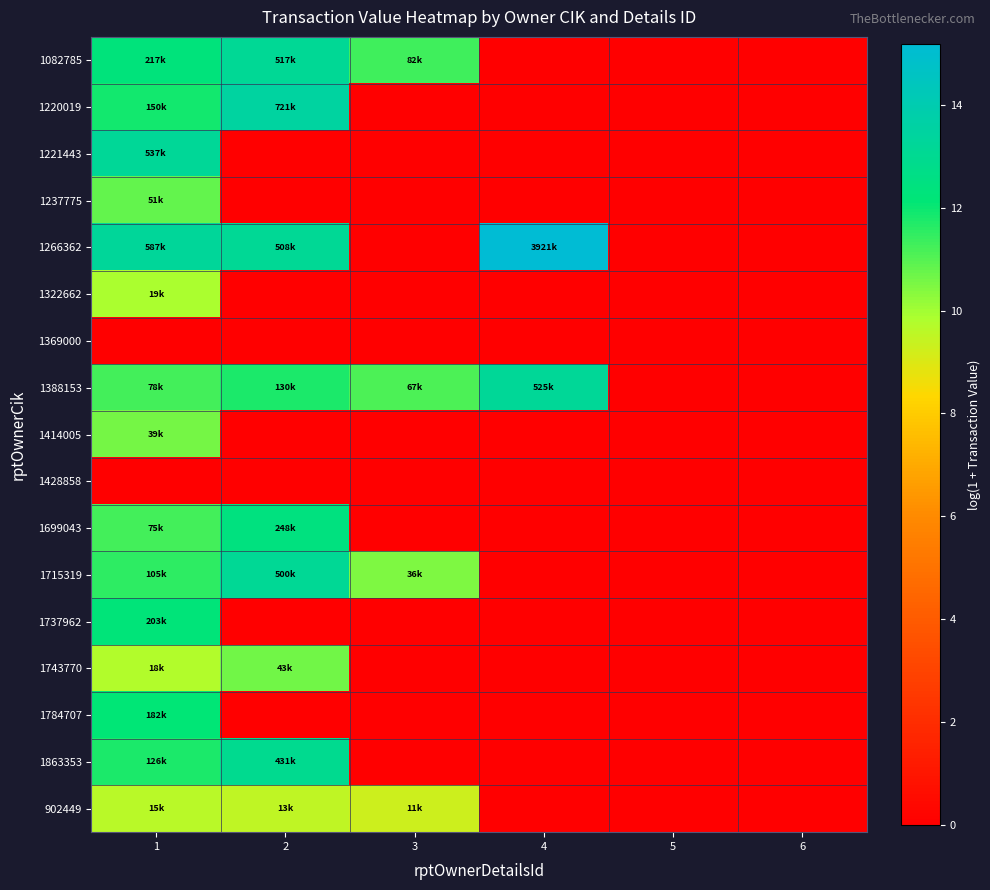

Which series has the largest range (max minus min)?

1266362